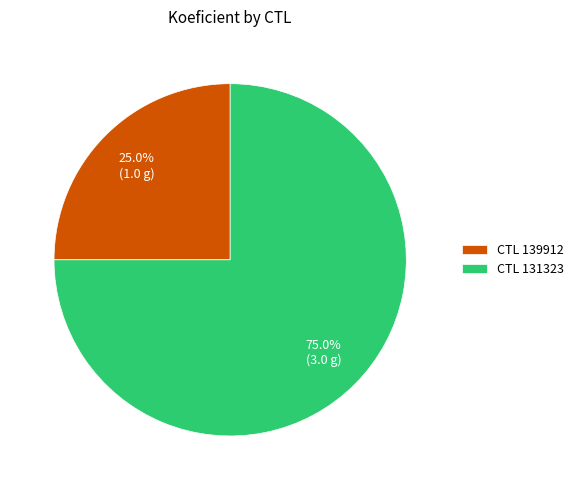

Which has a higher value, CTL 139912 or CTL 131323?

CTL 131323